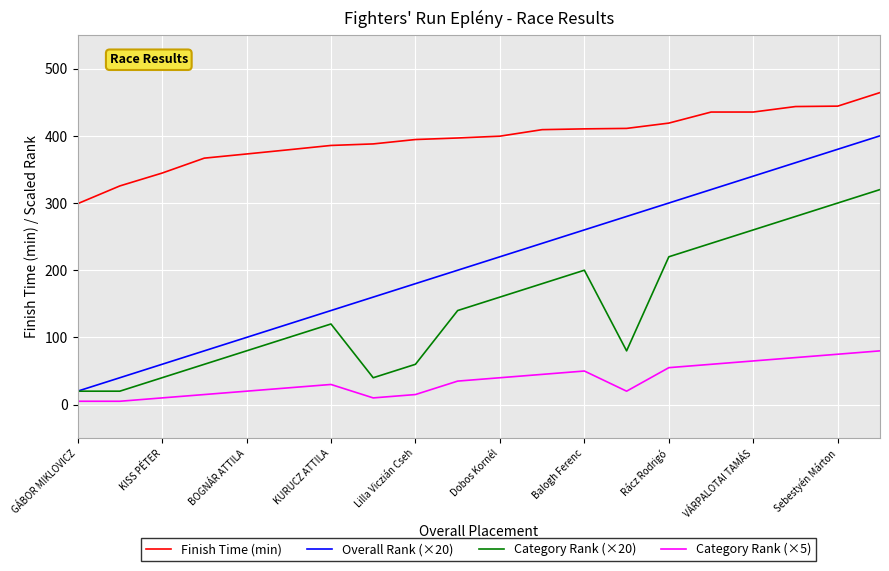

True or false: Finish Time (min) and Overall Rank (×20) intersect in this chart.

False